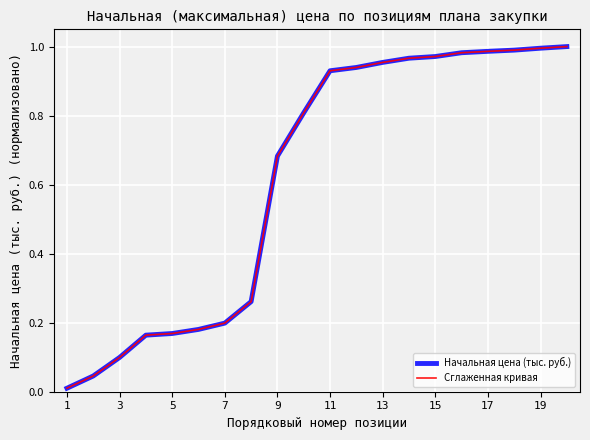

Does the chart display data point markers on the line(s)?

No